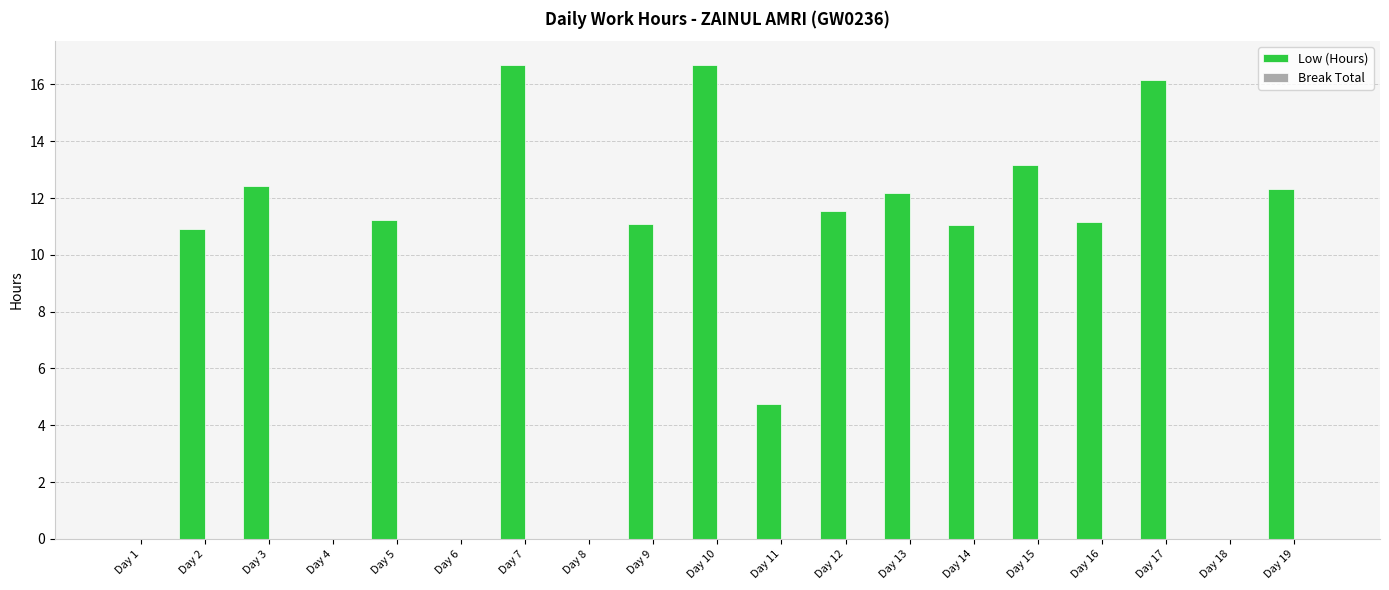

What is the sum of all values?

171.3